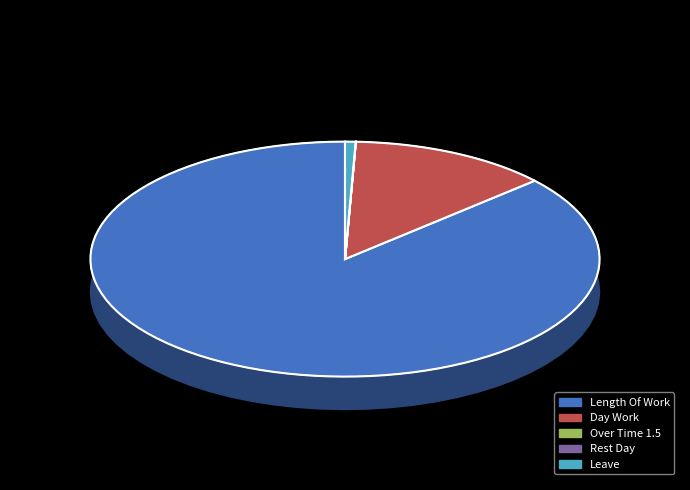

The Rest Day slice represents 9% of the pie. True or false?

False